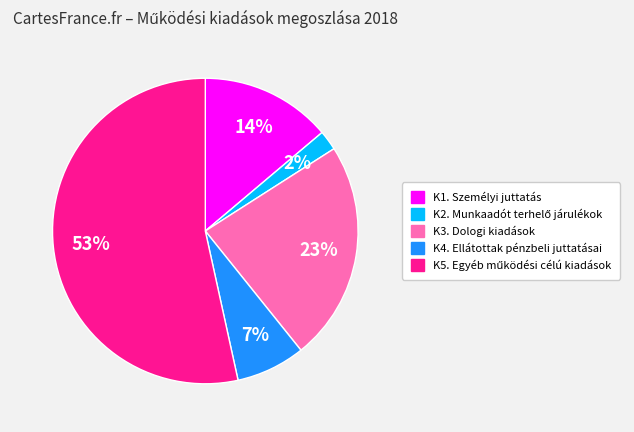

To the nearest percent, what percentage of the pie is K4. Ellátottak pénzbeli juttatásai?

7%